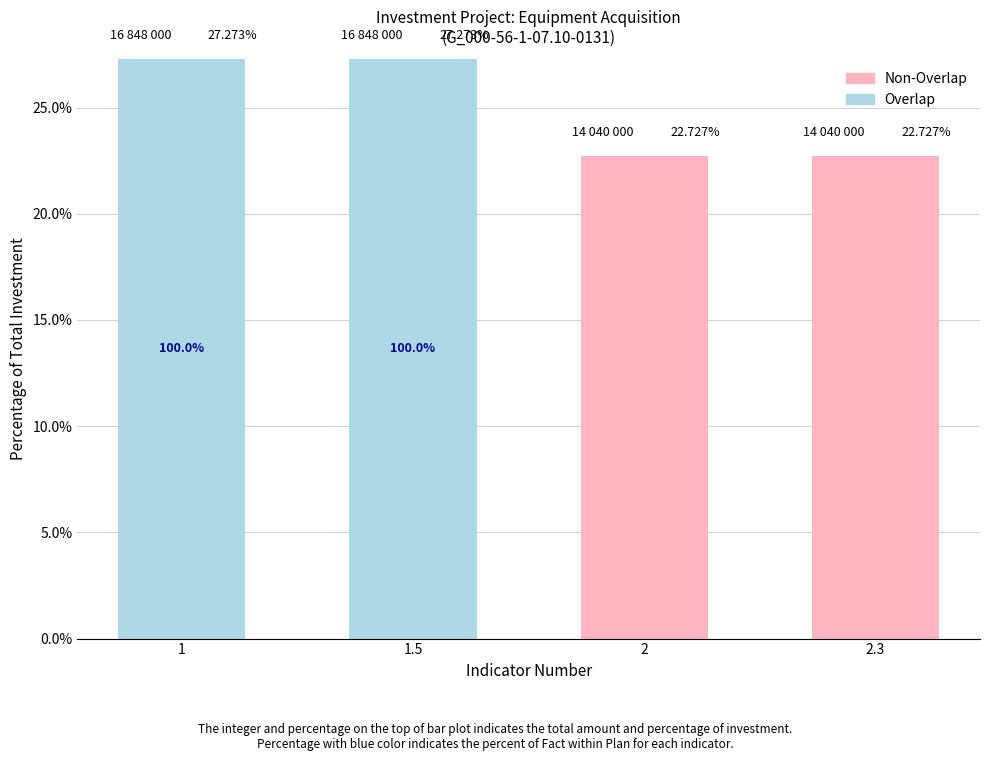

Count the number of categories in the chart.

4